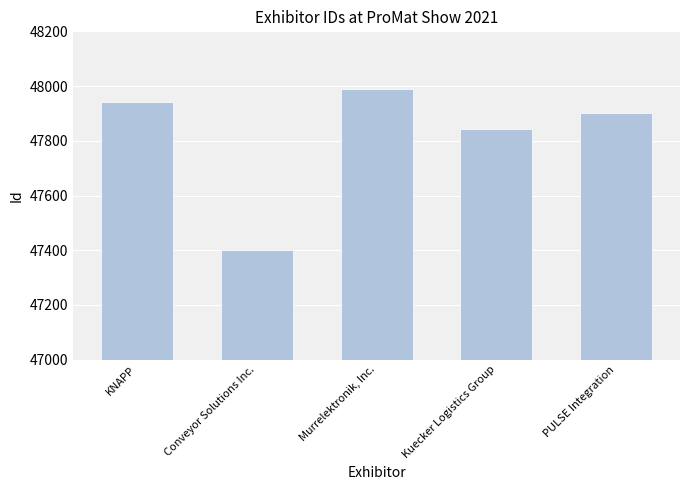

What is the maximum value shown in the chart?

47989